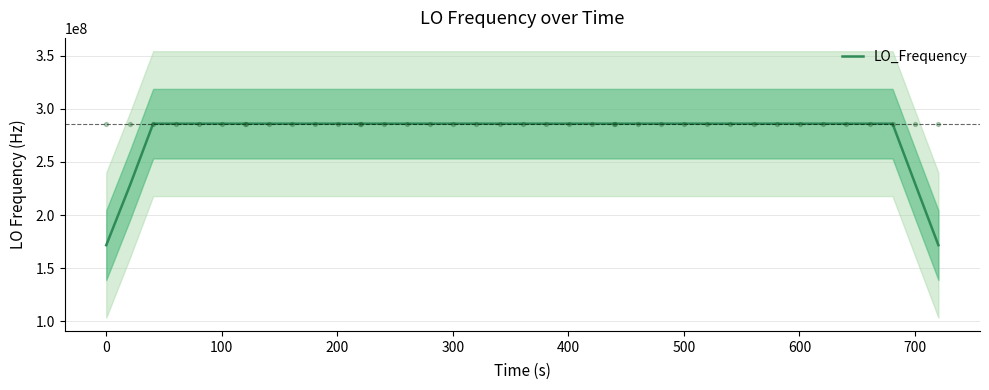

What is the minimum value for LO_Frequency?

171628197.2